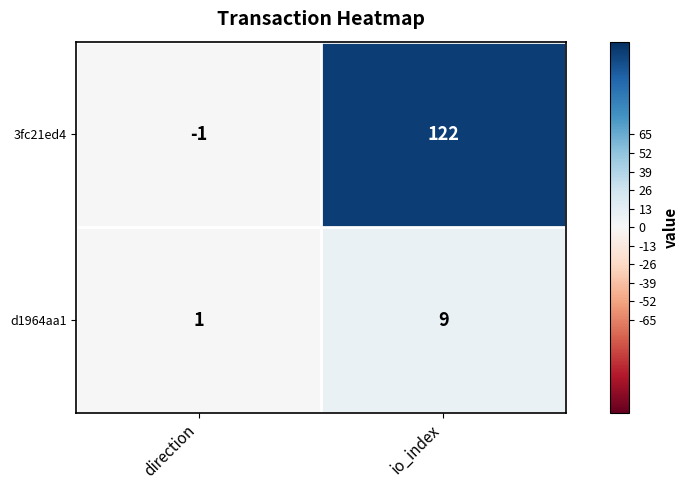

Where is 3fc21ed4 nearest to the value 60?

direction